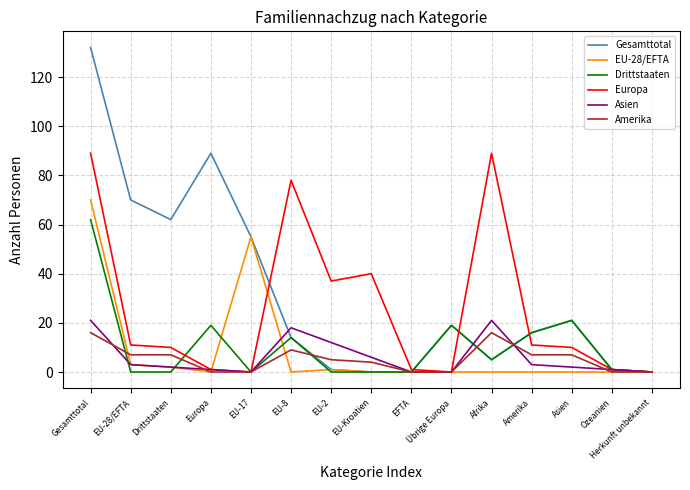

Reading left to right, list all the values displayed in this chart.

Gesamttotal: Gesamttotal=132	EU-28/EFTA=70	Drittstaaten=62	Europa=89	EU-17=55	EU-8=14	EU-2=1	EU-Kroatien=0	EFTA=0	Übrige Europa=19	Afrika=5	Amerika=16	Asien=21	Ozeanien=1	Herkunft unbekannt=0
EU-28/EFTA: Gesamttotal=70	EU-28/EFTA=3	Drittstaaten=2	Europa=0	EU-17=55	EU-8=0	EU-2=1	EU-Kroatien=0	EFTA=0	Übrige Europa=0	Afrika=0	Amerika=0	Asien=0	Ozeanien=0	Herkunft unbekannt=0
Drittstaaten: Gesamttotal=62	EU-28/EFTA=0	Drittstaaten=0	Europa=19	EU-17=0	EU-8=14	EU-2=0	EU-Kroatien=0	EFTA=0	Übrige Europa=19	Afrika=5	Amerika=16	Asien=21	Ozeanien=1	Herkunft unbekannt=0
Europa: Gesamttotal=89	EU-28/EFTA=11	Drittstaaten=10	Europa=1	EU-17=0	EU-8=78	EU-2=37	EU-Kroatien=40	EFTA=1	Übrige Europa=0	Afrika=89	Amerika=11	Asien=10	Ozeanien=1	Herkunft unbekannt=0
Asien: Gesamttotal=21	EU-28/EFTA=3	Drittstaaten=2	Europa=1	EU-17=0	EU-8=18	EU-2=12	EU-Kroatien=6	EFTA=0	Übrige Europa=0	Afrika=21	Amerika=3	Asien=2	Ozeanien=1	Herkunft unbekannt=0
Amerika: Gesamttotal=16	EU-28/EFTA=7	Drittstaaten=7	Europa=0	EU-17=0	EU-8=9	EU-2=5	EU-Kroatien=4	EFTA=0	Übrige Europa=0	Afrika=16	Amerika=7	Asien=7	Ozeanien=0	Herkunft unbekannt=0